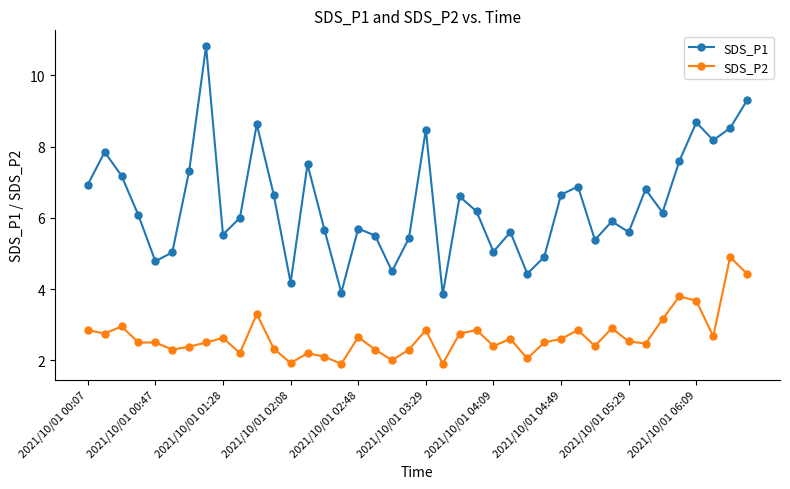

What is the value of the SDS_P2 point at the 40th from the left?

4.4